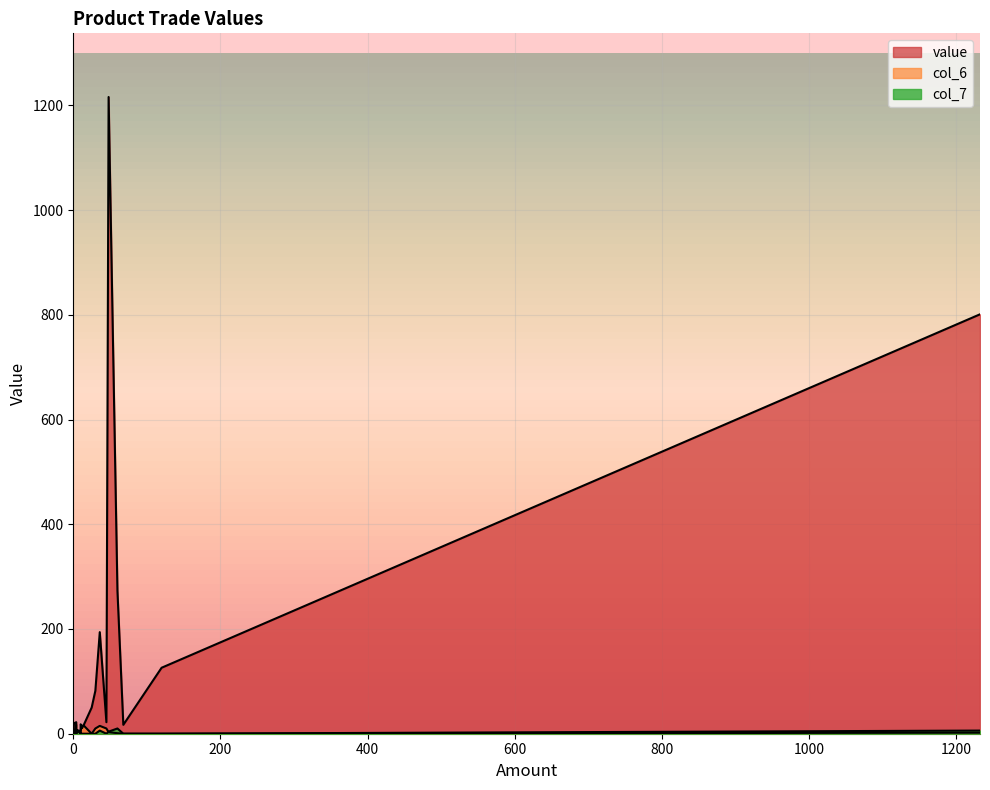

How many lines are shown in the chart?

3